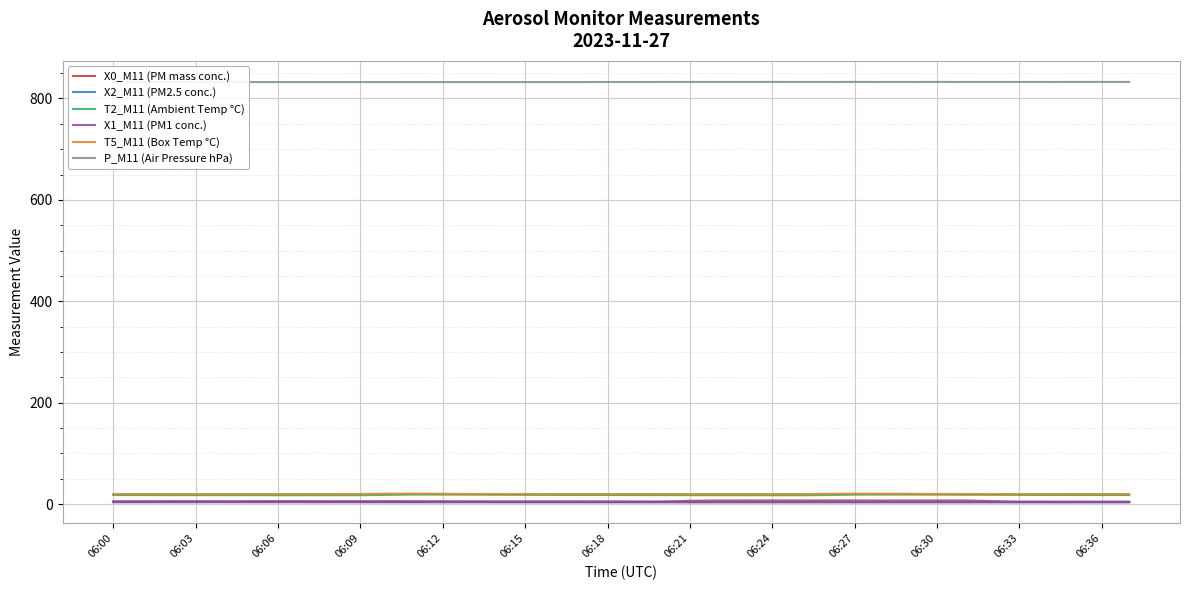

What is the difference between the maximum and second lowest values in the X0_M11 (PM mass conc.) series?

2.3